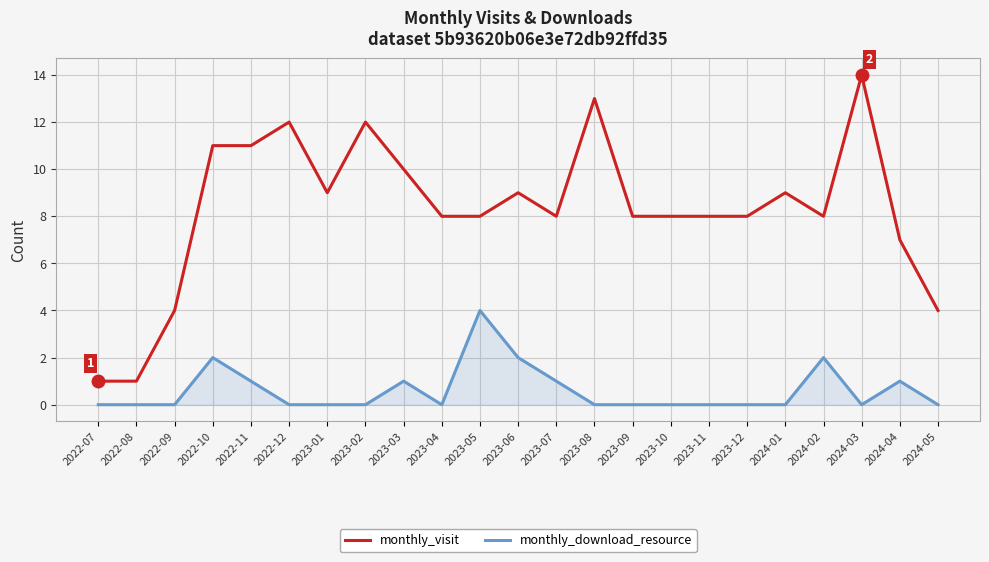

Where does the monthly_visit series first go above 8?

2022-10